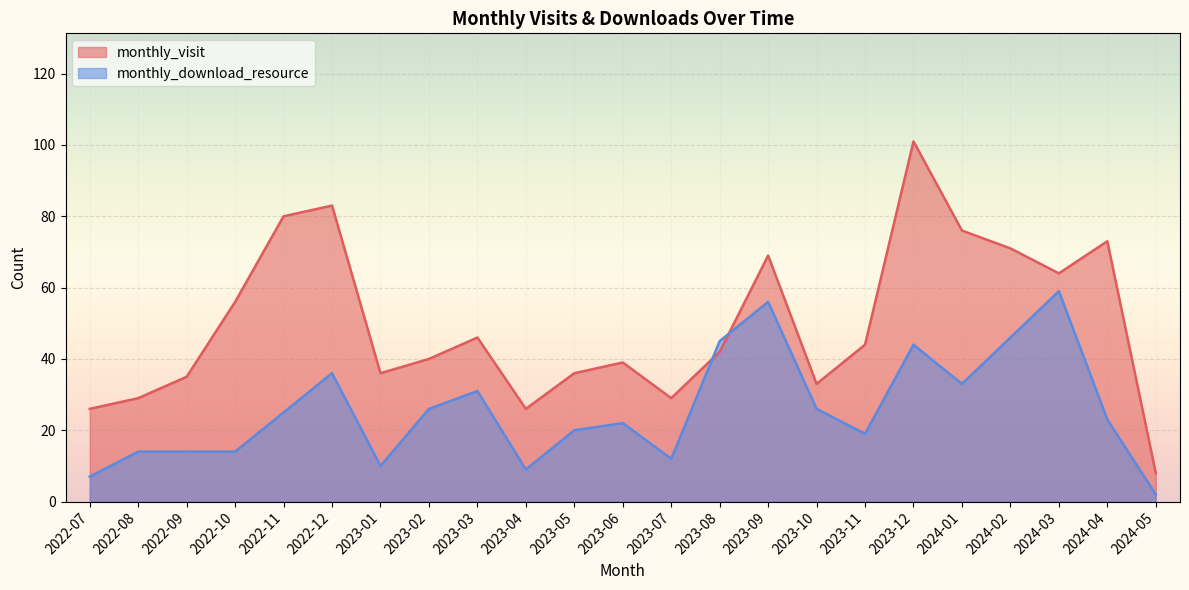

How many distinct data groups are displayed?

2